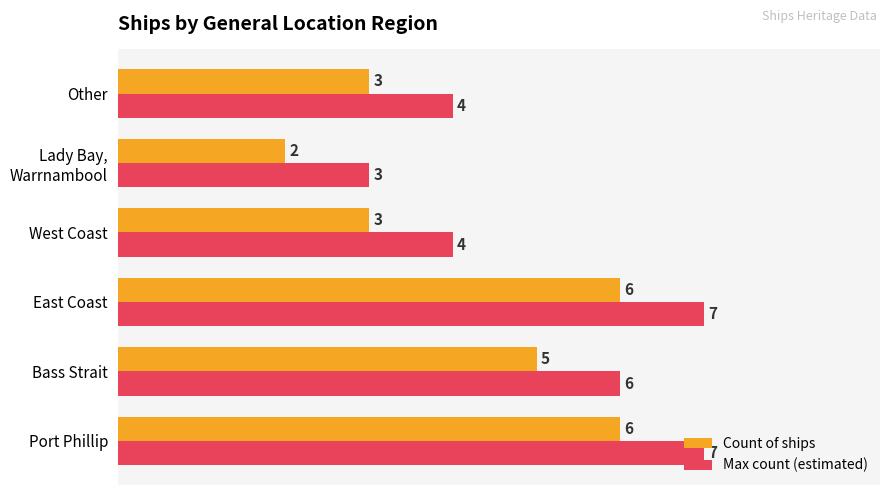

Rank the series by their maximum value, from highest to lowest.

Max count (estimated), Count of ships